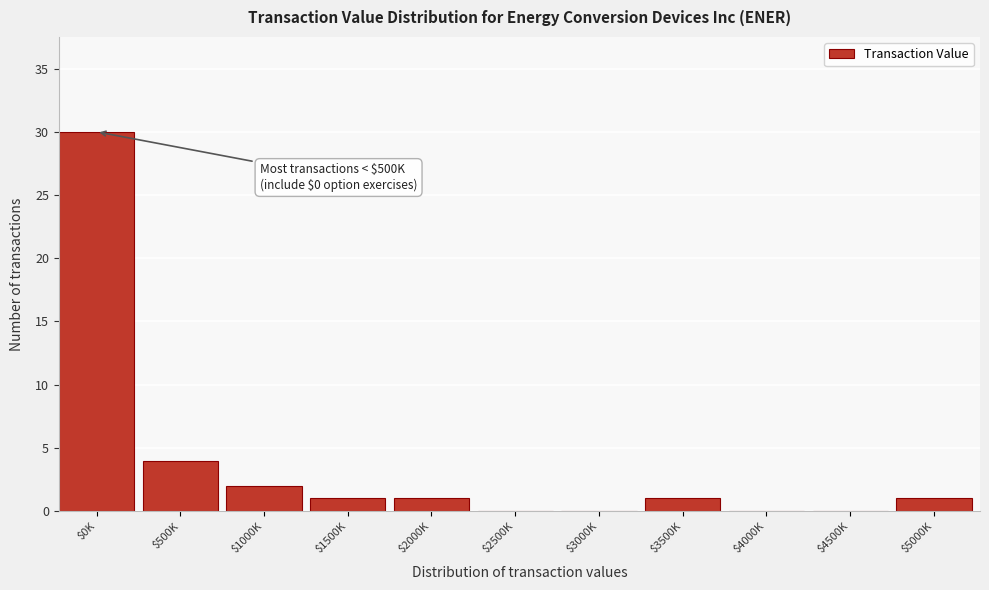

What is the greatest value displayed?

30